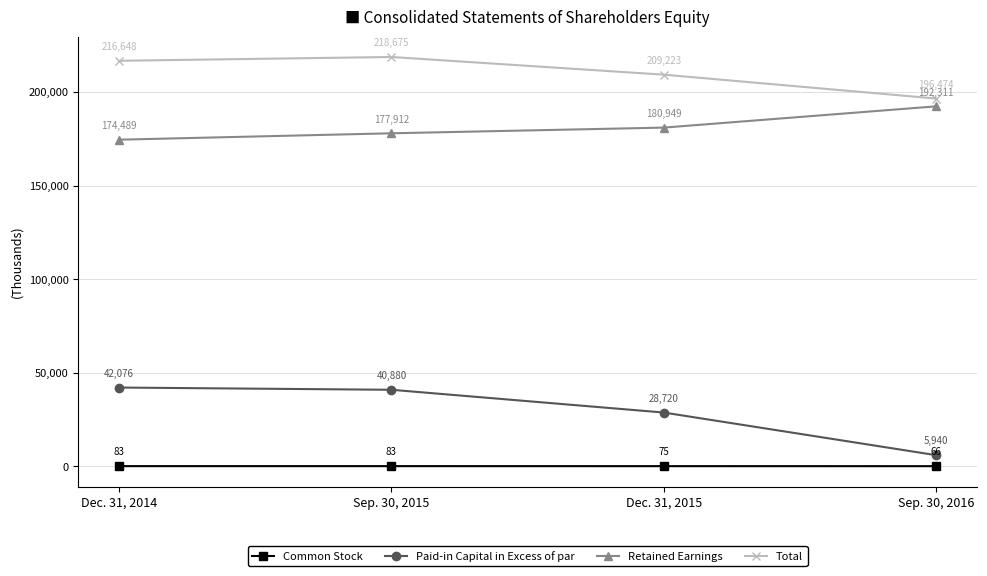

Where does the Paid-in Capital in Excess of par series first go above 40880?

Dec. 31, 2014